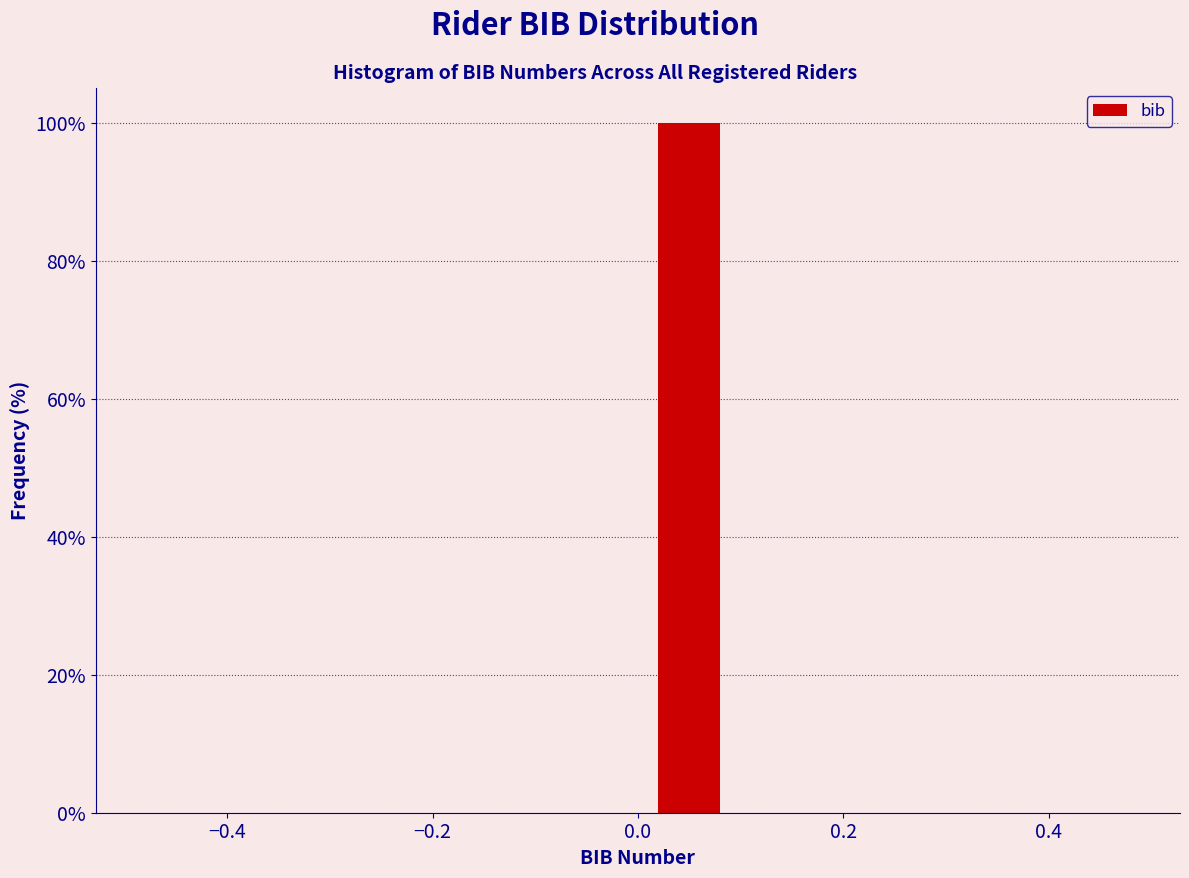

Reading left to right, list every bar in this chart as the range it spans on the x-axis followed by its height. The values are not printed on the chart, so give them approximately, as read against the axis.

-0.5 to -0.4: 0
-0.4 to -0.3: 0
-0.3 to -0.2: 0
-0.2 to -0.1: 0
-0.1 to 0.0: 0
0.0 to 0.1: 100
0.1 to 0.2: 0
0.2 to 0.3: 0
0.3 to 0.4: 0
0.4 to 0.5: 0